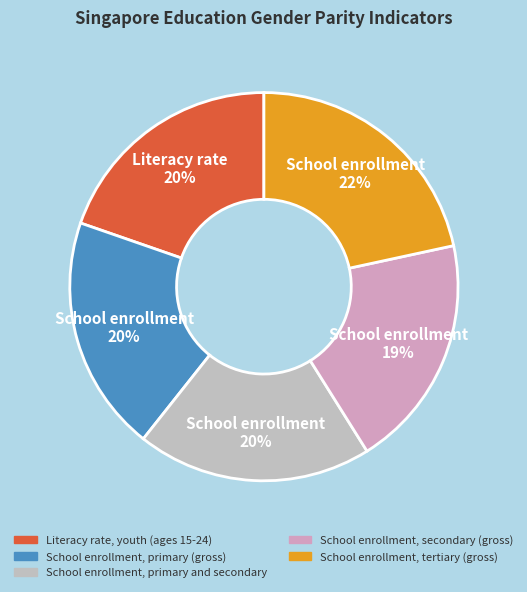

How many slices are in this pie chart?

5